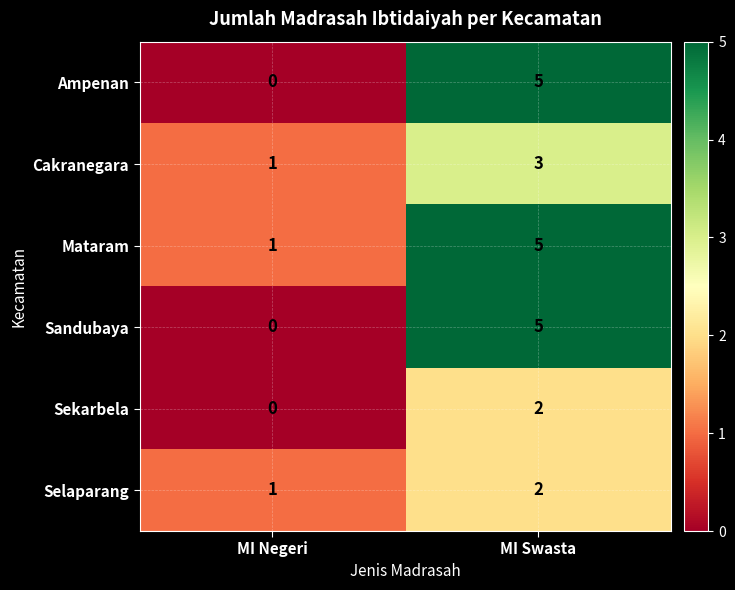

What is the difference between the Mataram values at MI Negeri and MI Swasta?

4